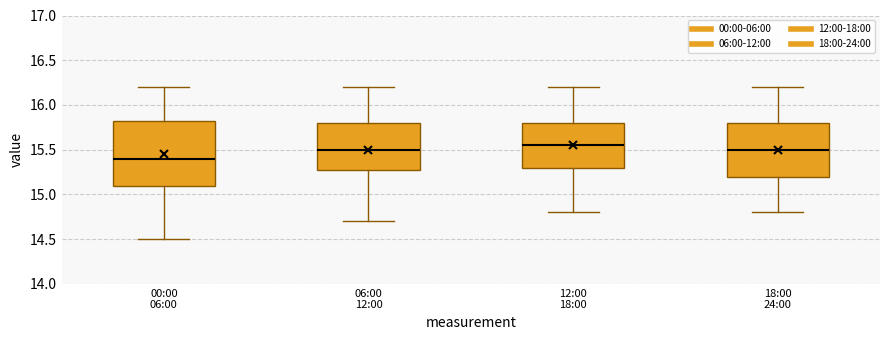

Which box is the tallest, from its lower edge to its upper edge?

00:00 06:00